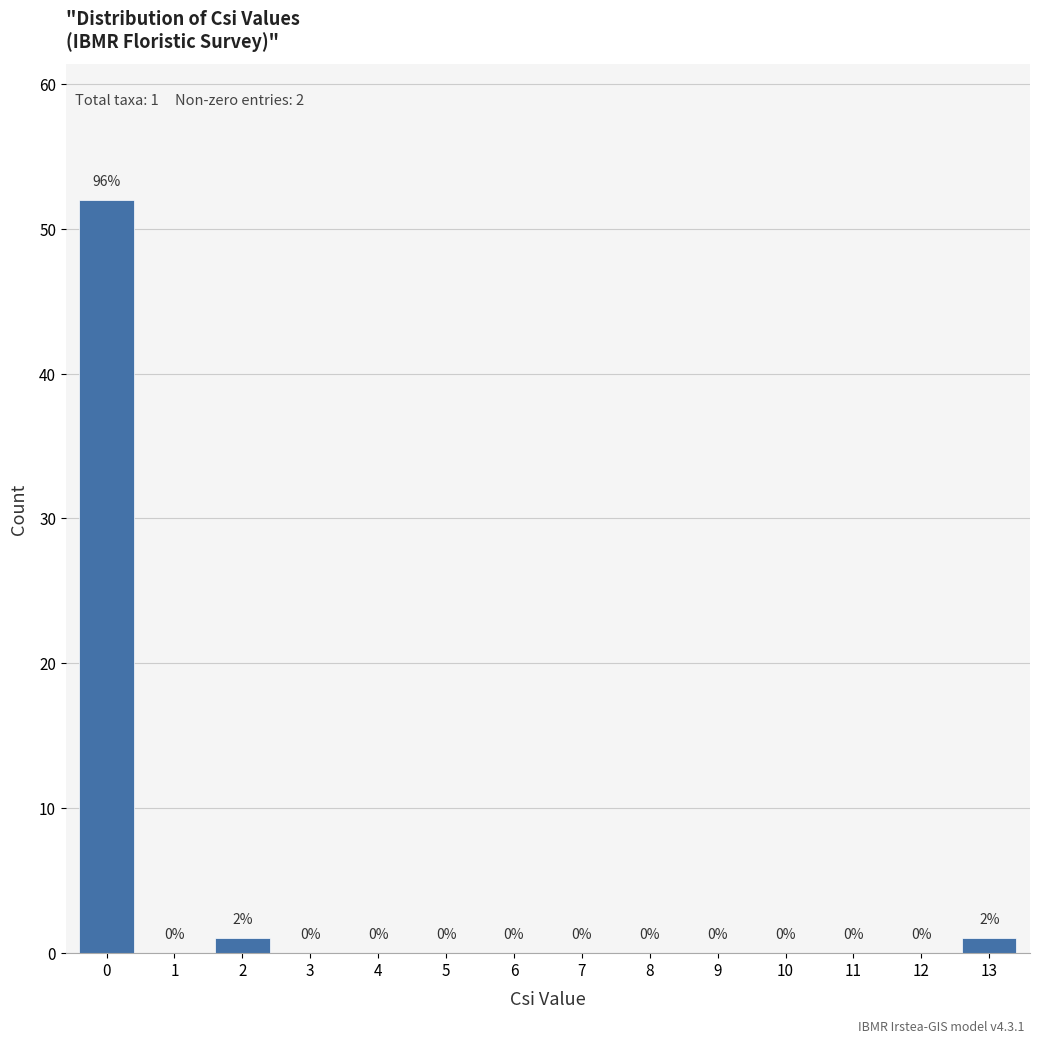

Reading left to right, what are all the values shown in this chart?

0=52	1=0	2=1	3=0	4=0	5=0	6=0	7=0	8=0	9=0	10=0	11=0	12=0	13=1